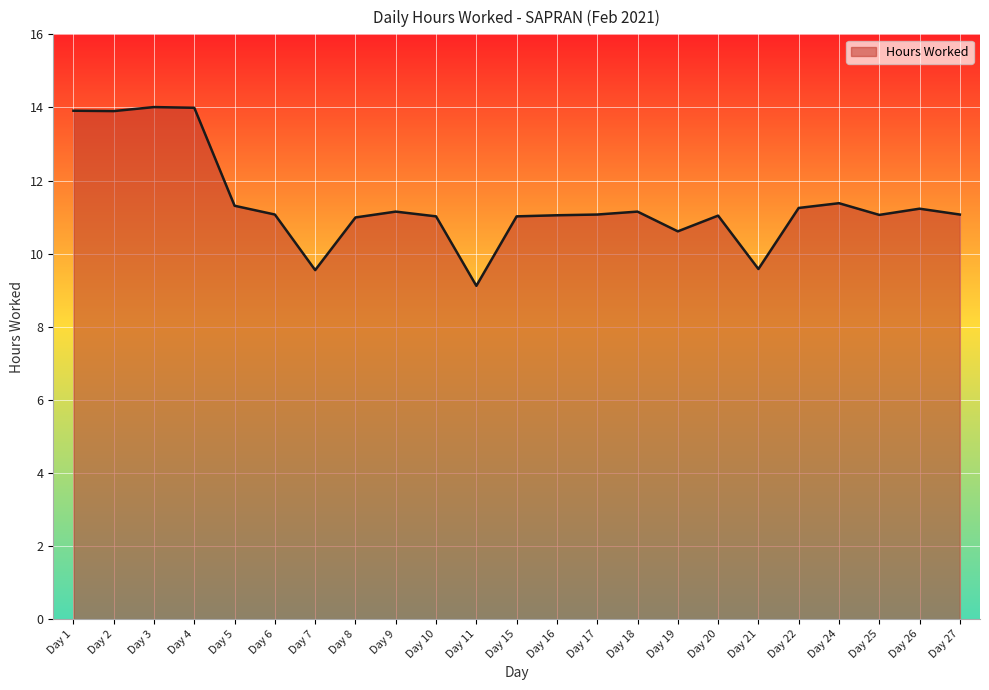

True or false: the data shows 3.5 at Day 20.

False